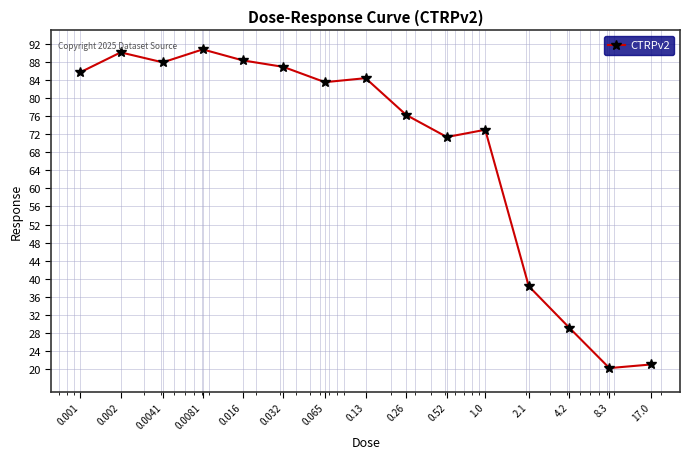

True or false: the data has more than 1 interior local peaks.

True